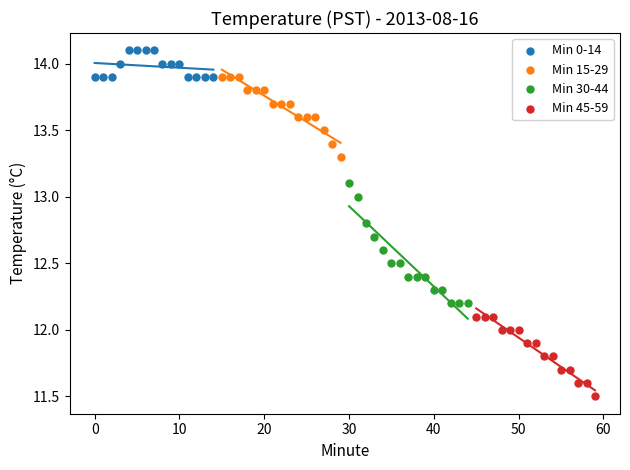

Which series contains the highest Y value?

Min 0-14